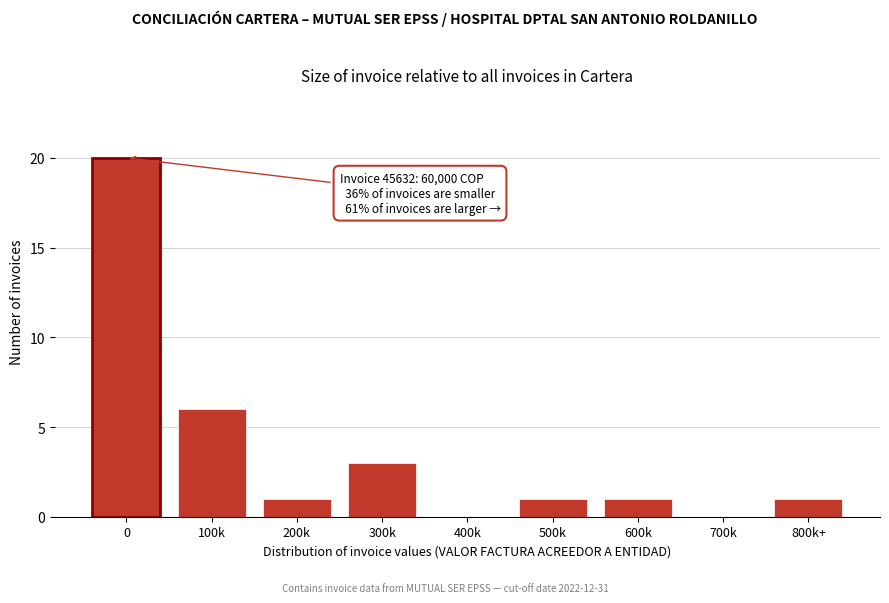

Reading left to right, what are all the values shown in this chart?

0=20	100k=6	200k=1	300k=3	400k=0	500k=1	600k=1	700k=0	800k+=1